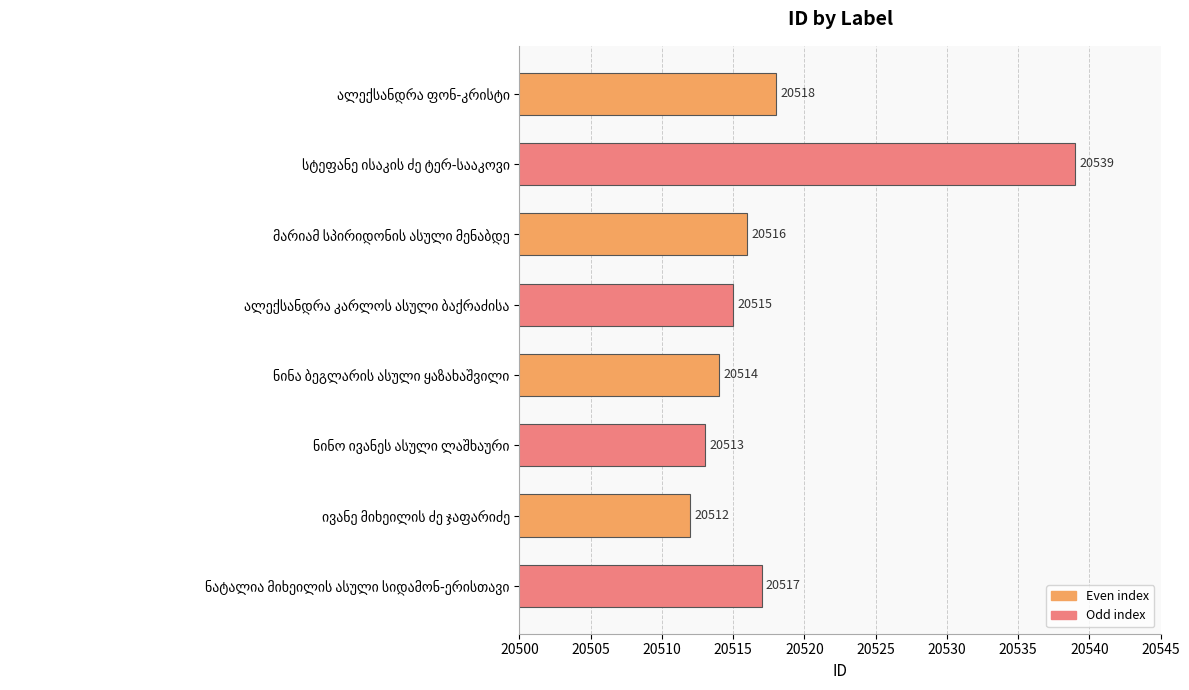

What is the value of the 3rd bar from the top?

20516